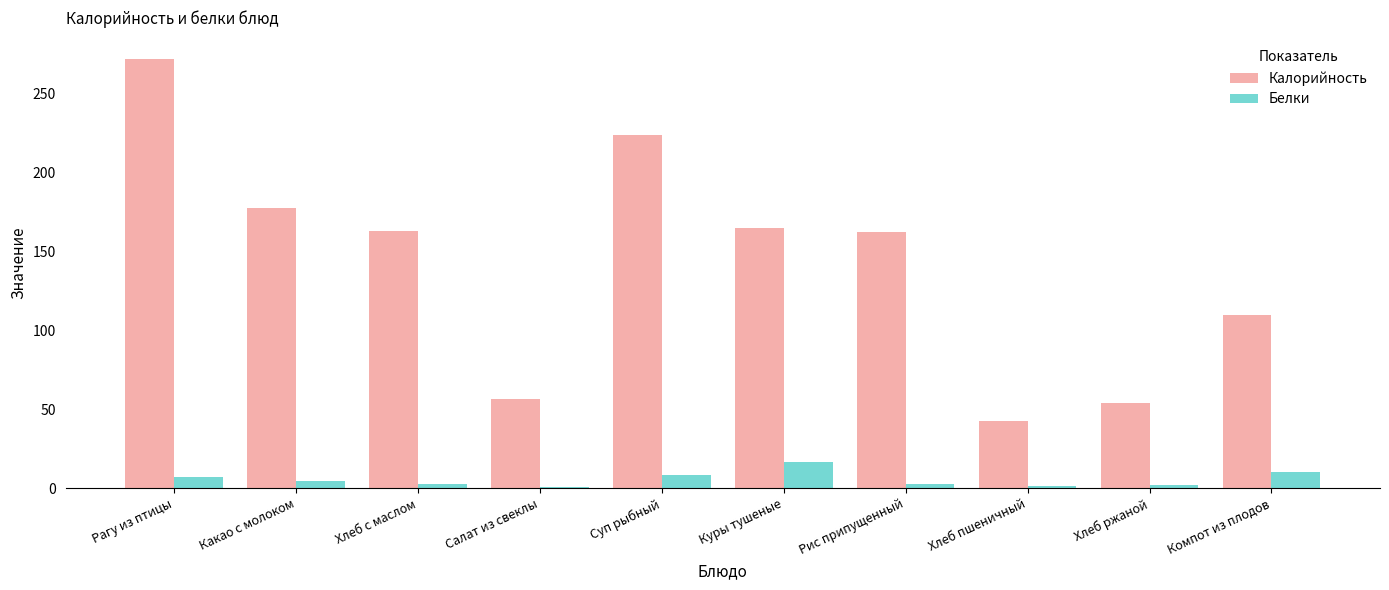

Are the bars grouped side by side (vs. stacked)?

Yes